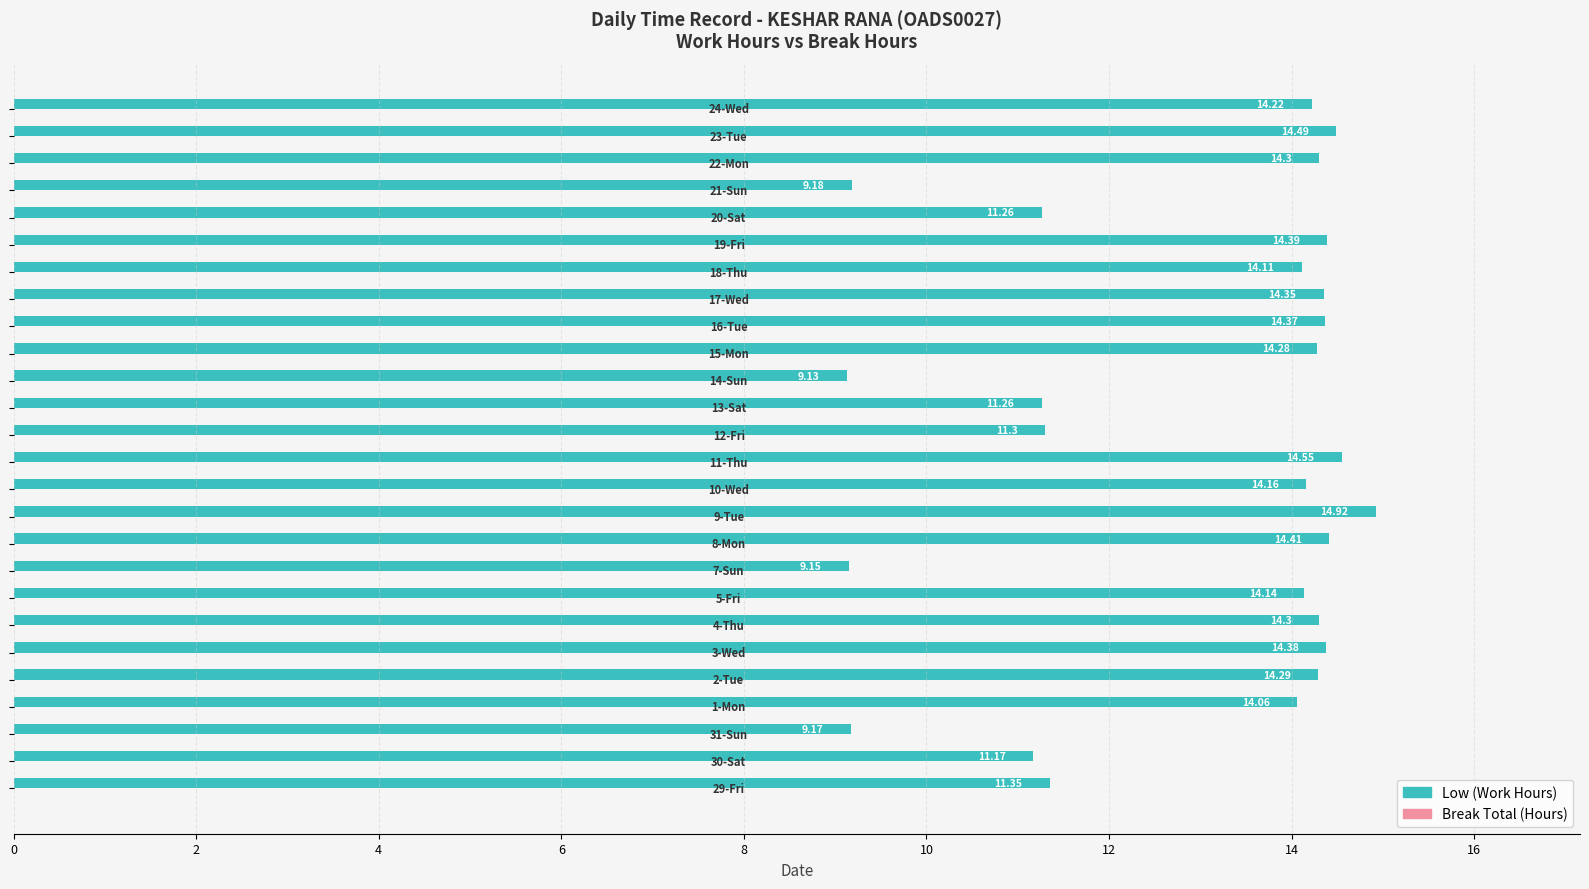

How many categories are shown in the chart?

26